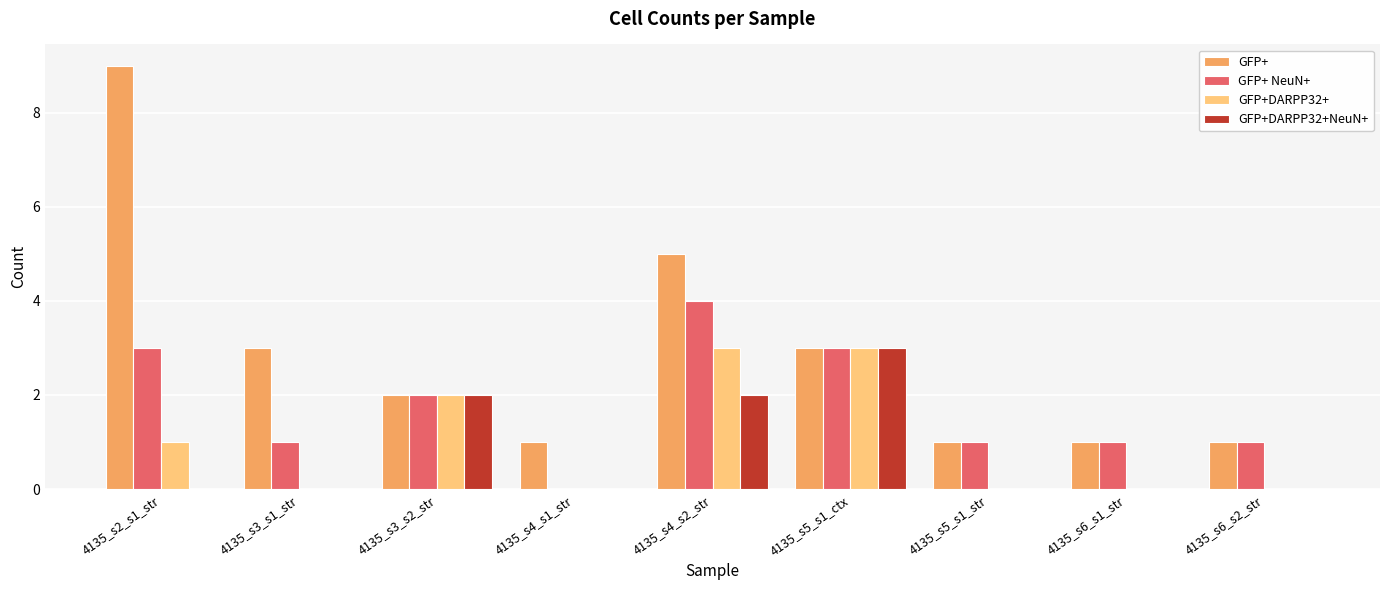

What is the sum of all GFP+ values?

26